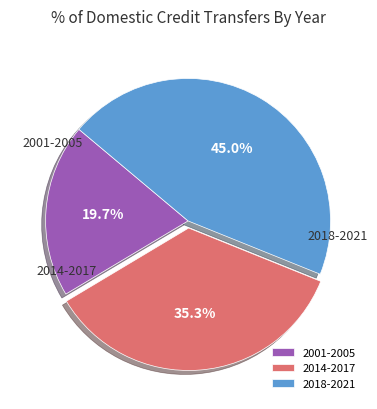

Which category has the smallest portion of the pie?

2001-2005